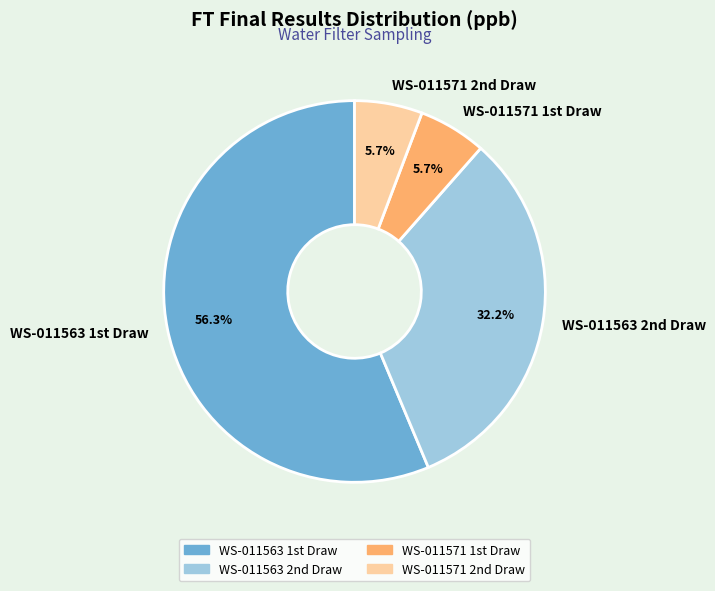

Count the number of slices in the pie.

4